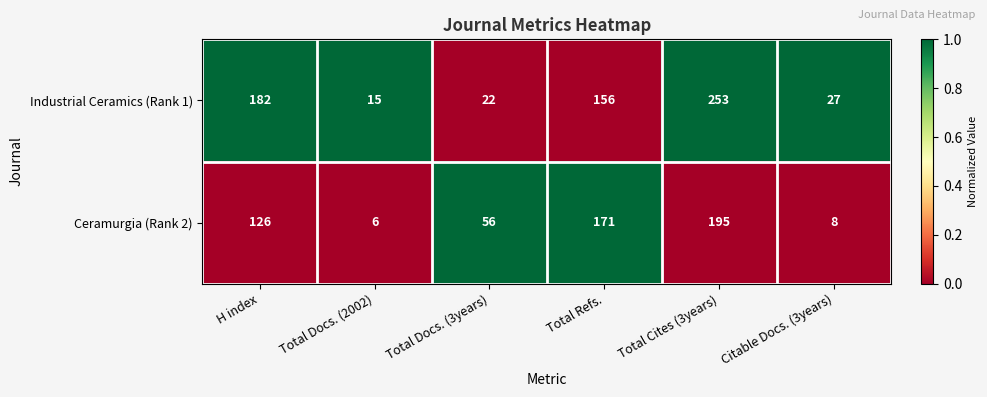

What is the difference between the Ceramurgia (Rank 2) values at H index and Total Cites (3years)?

69